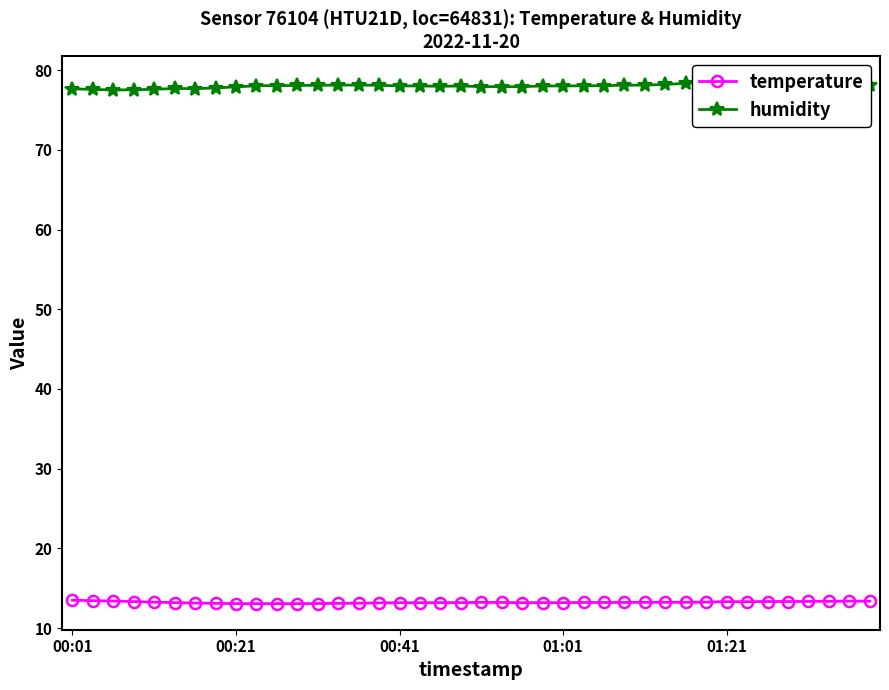

True or false: temperature has more than 2 points higher than both neighbors.

True